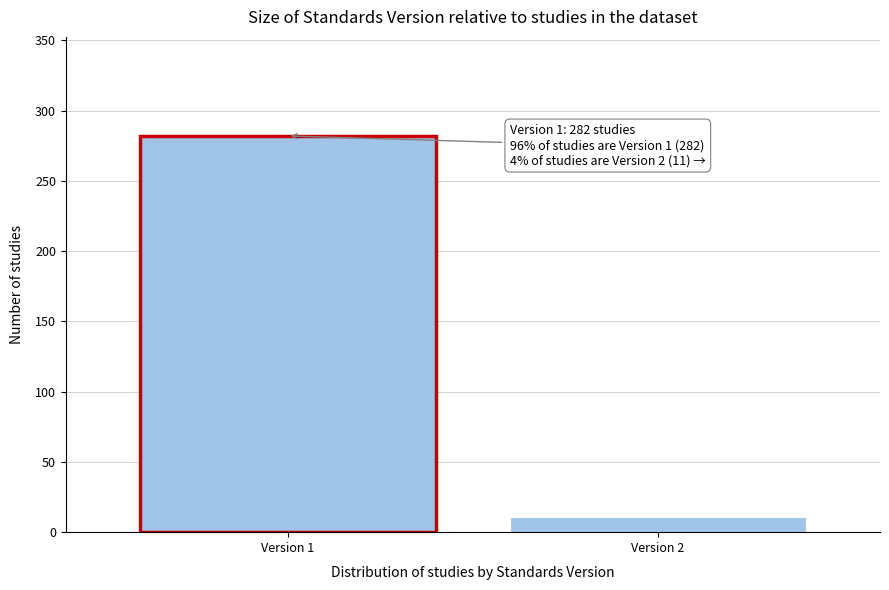

Reading left to right, what are all the values shown in this chart?

282	11